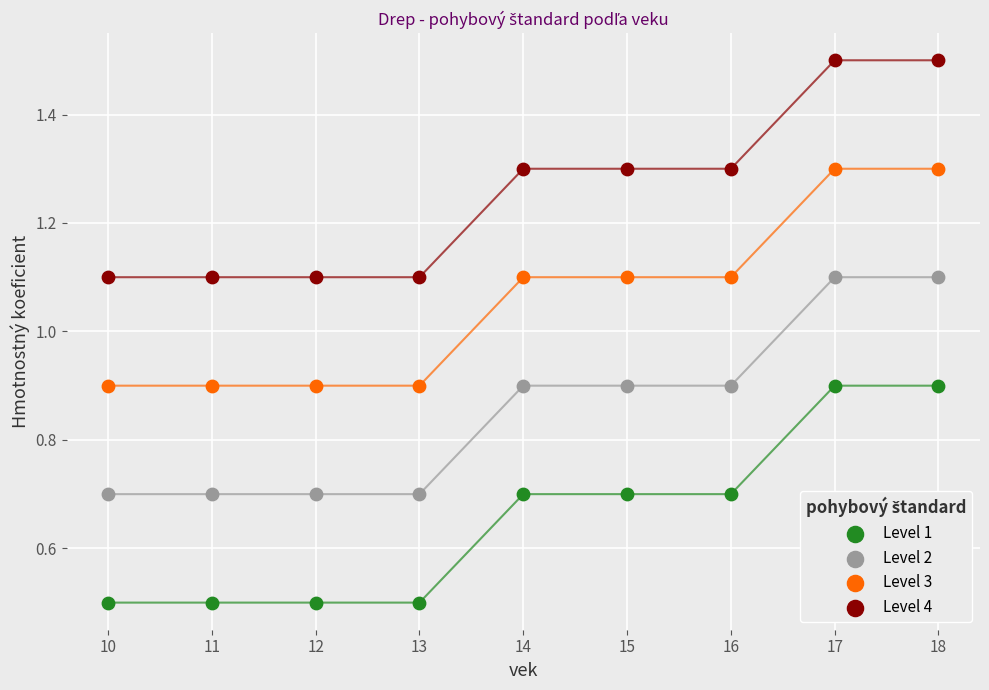

Which series contains the highest Y value?

Level 4